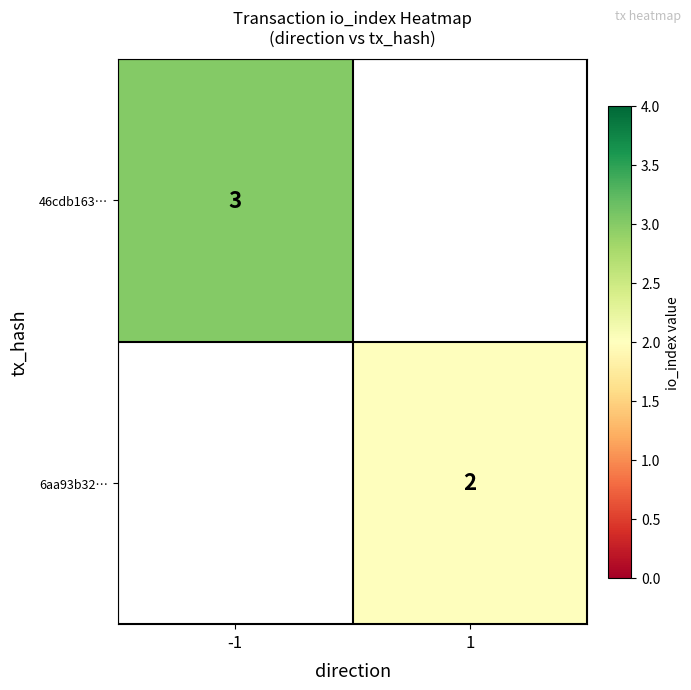

What is the maximum value shown in the chart?

3.0